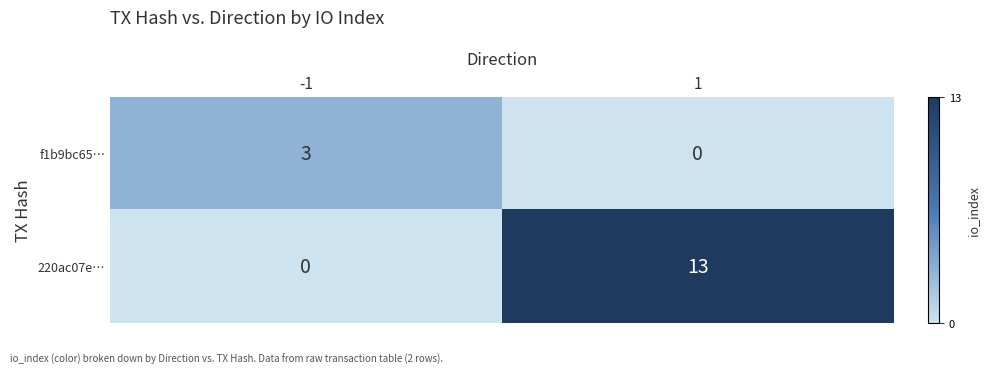

The 220ac07e… series shows 13 at 1. True or false?

True